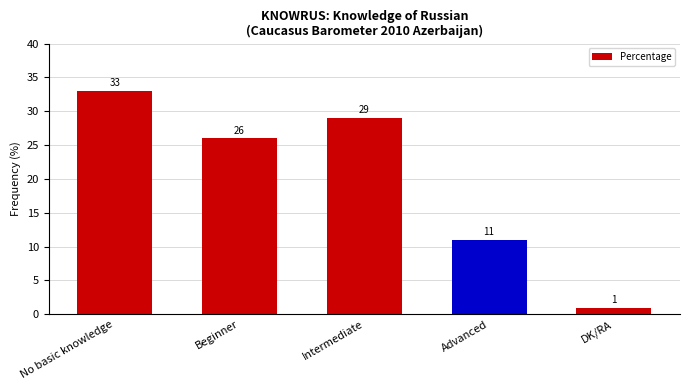

Count the number of data series in this chart.

1